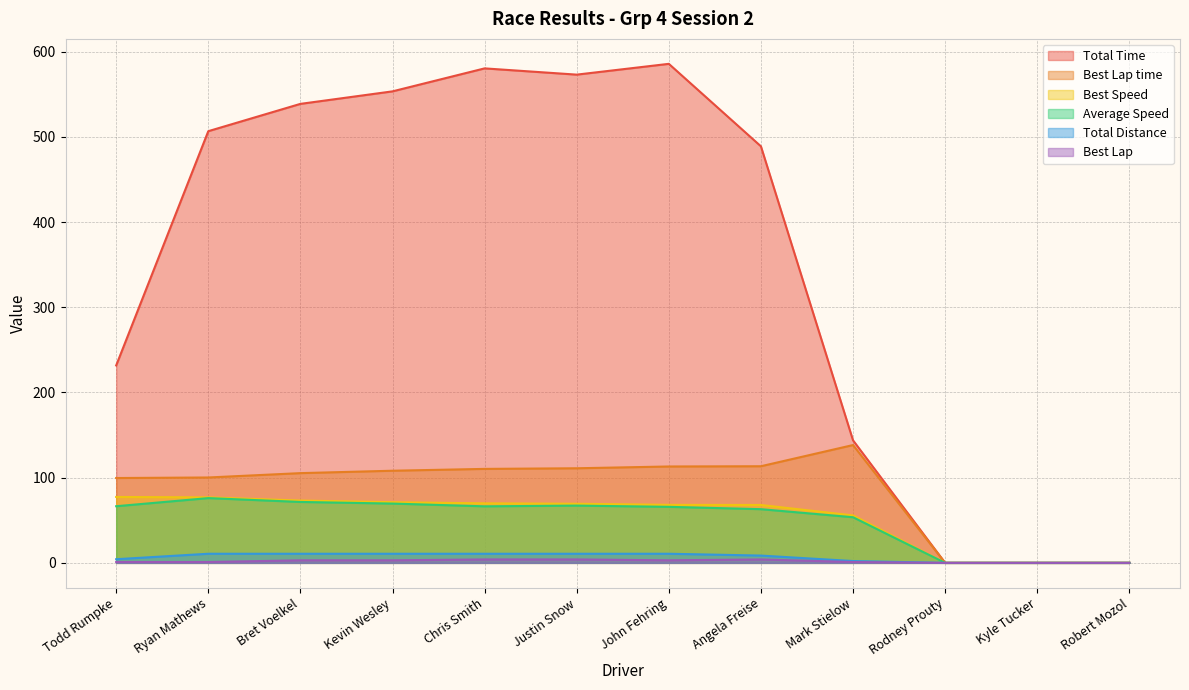

Reading right to left, extract all data points from this chart.

Total Time: 0.0	0.0	0.0	143.8	488.9	585.7	573.1	580.4	553.4	538.8	506.7	231.7
Best Lap time: 0.0	0.0	0.0	138.3	113.4	113.1	111.0	110.3	108.2	105.3	100.2	99.6
Best Speed: 0.0	0.0	0.0	55.7	67.9	68.1	69.4	69.8	71.2	73.1	76.9	77.4
Average Speed: 0.0	0.0	0.0	53.6	63.0	65.8	67.2	66.4	69.6	71.5	76.0	66.5
Total Distance: 0.0	0.0	0.0	2.1	8.6	10.7	10.7	10.7	10.7	10.7	10.7	4.3
Best Lap: 0.0	0.0	0.0	1.0	4.0	3.0	4.0	4.0	3.0	3.0	1.0	1.0